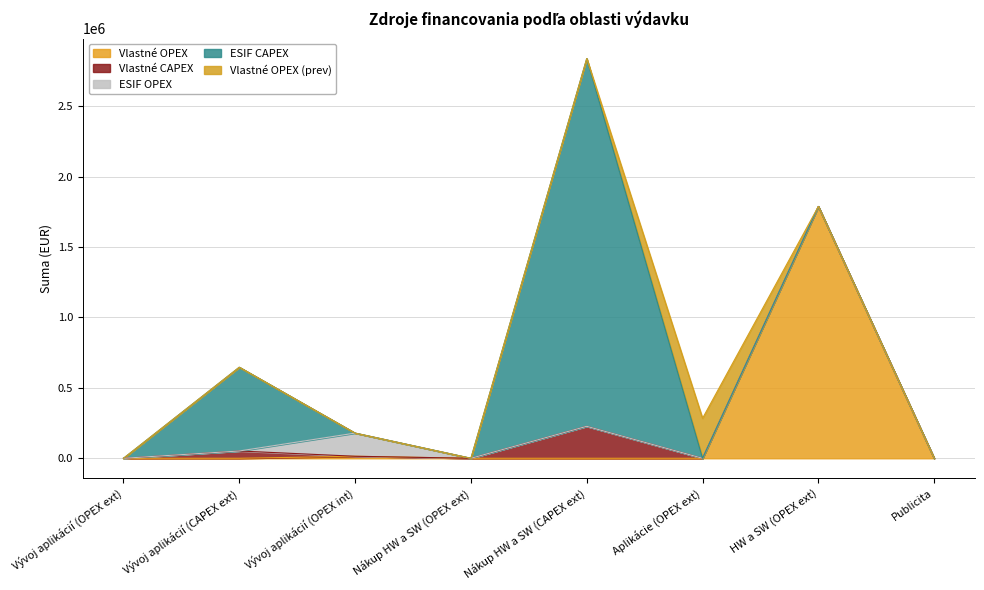

In Vlastné CAPEX, how many points are higher than both neighbors (excluding endpoints)?

2